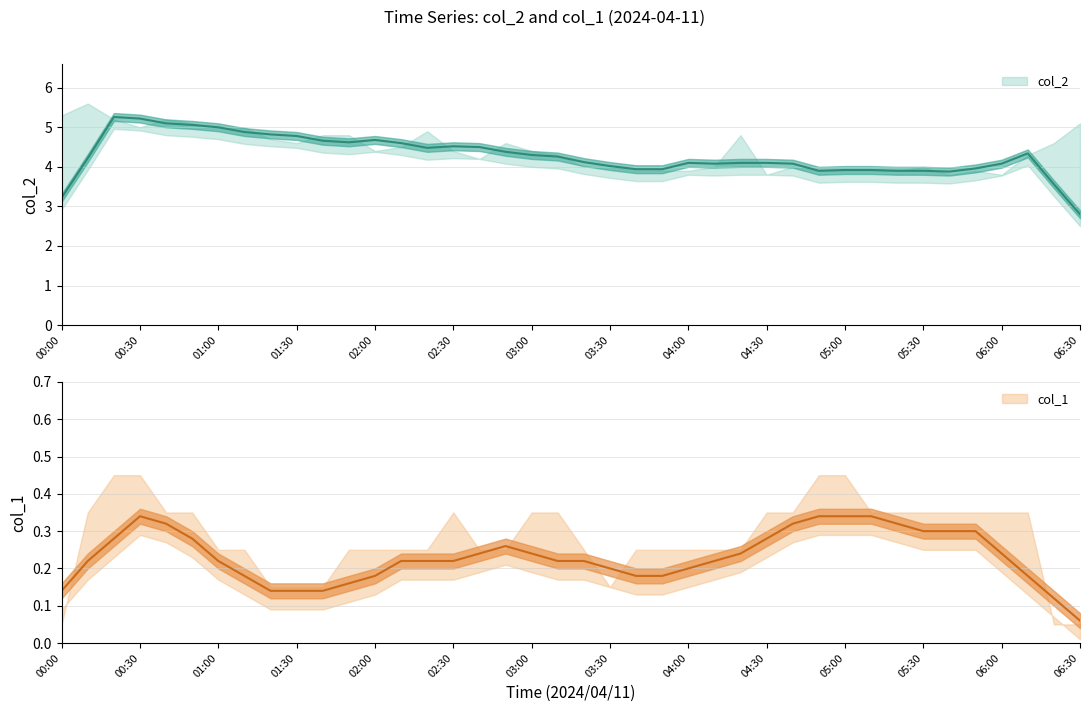

True or false: col_1 and col_2 intersect in this chart.

False